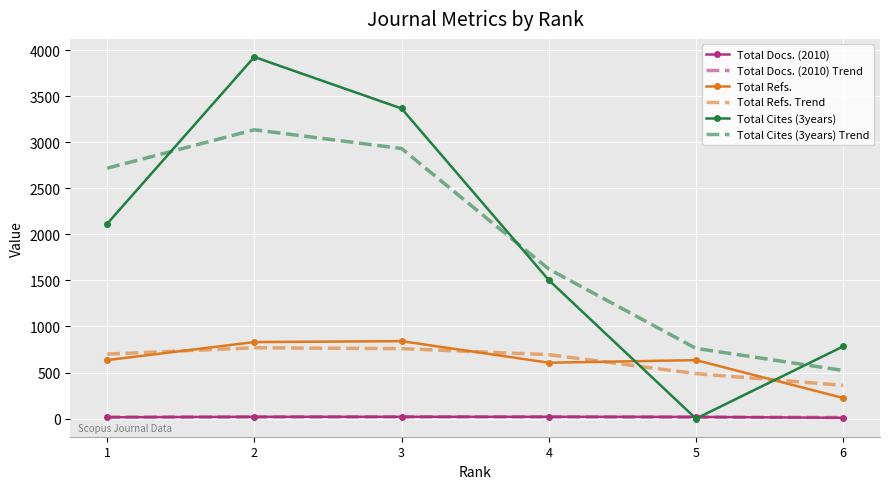

True or false: Total Refs. and Total Cites (3years) cross at least once.

True